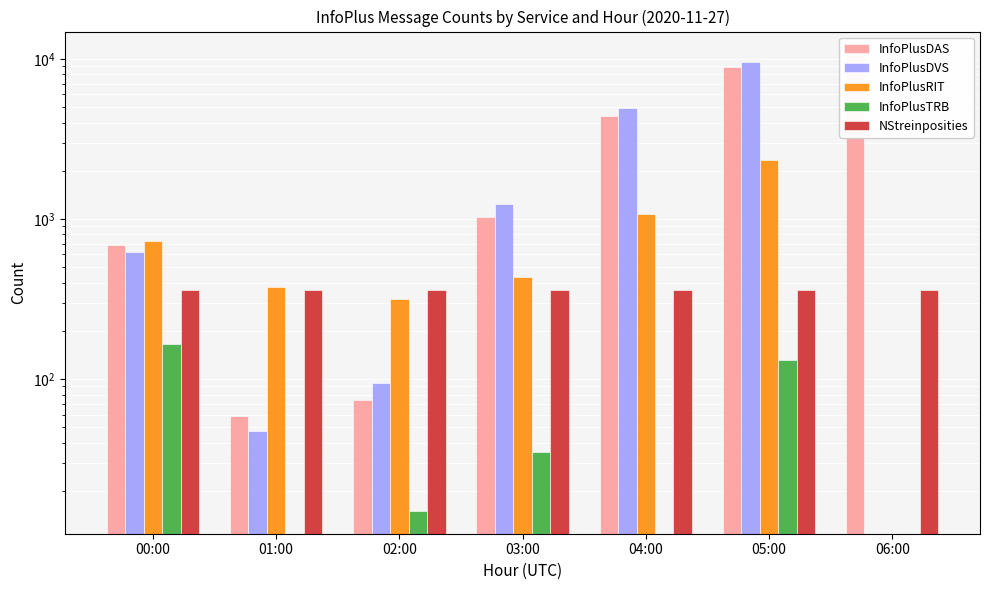

Which series has the largest range (max minus min)?

InfoPlusDAS